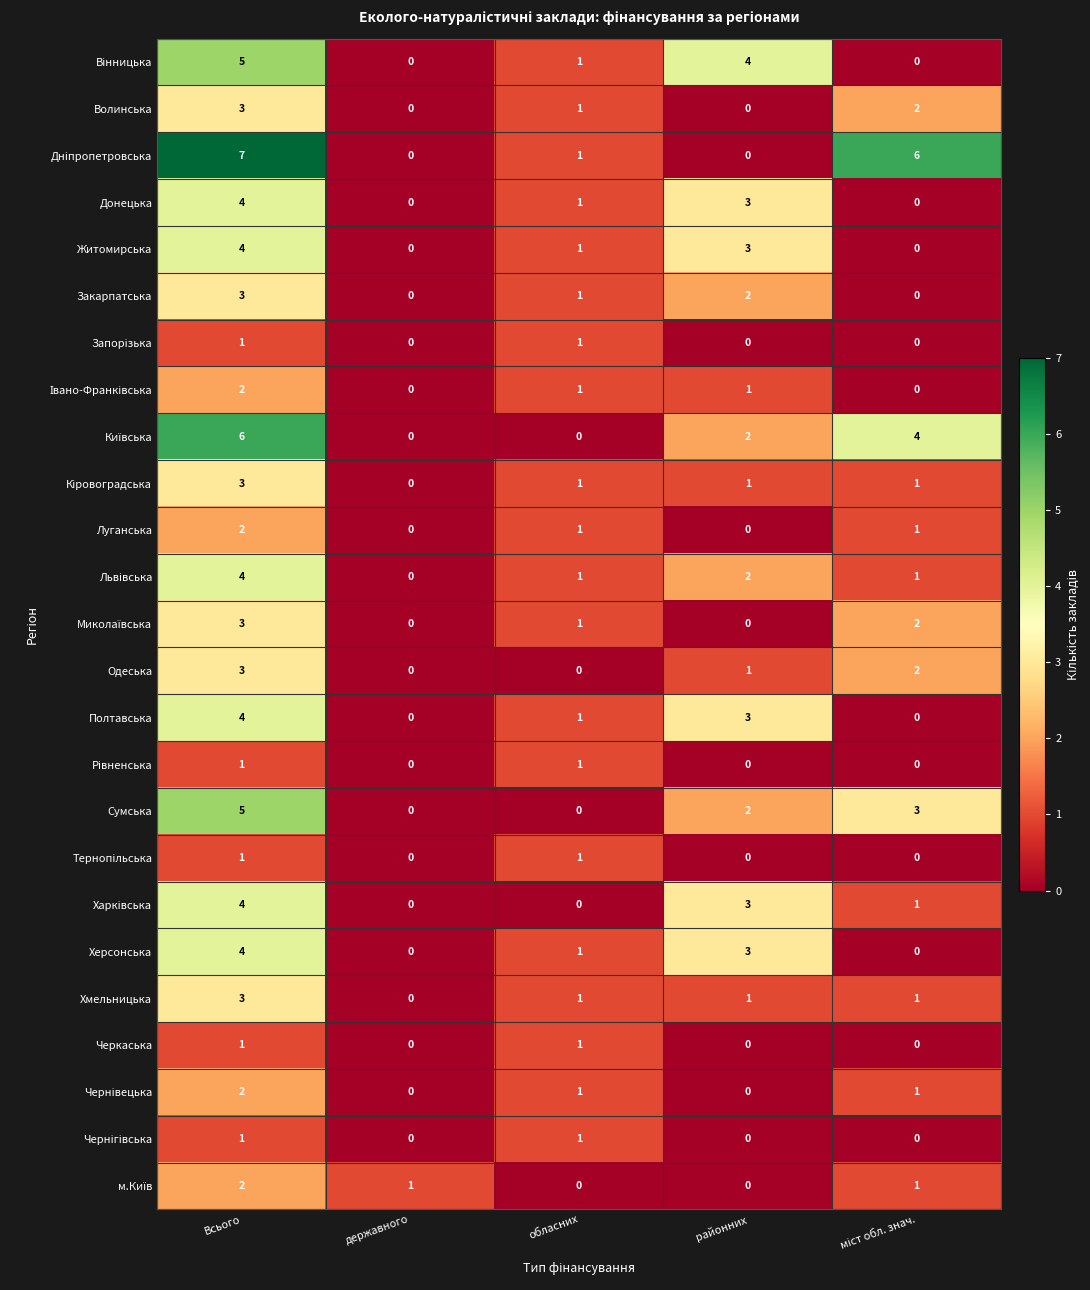

At which category is the sum across all series the highest?

Всього